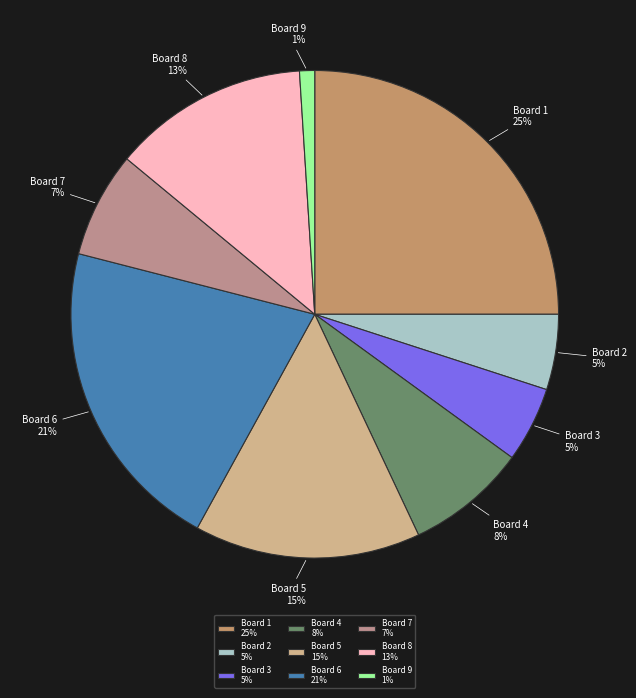

What is the largest slice in the pie chart?

Board 1